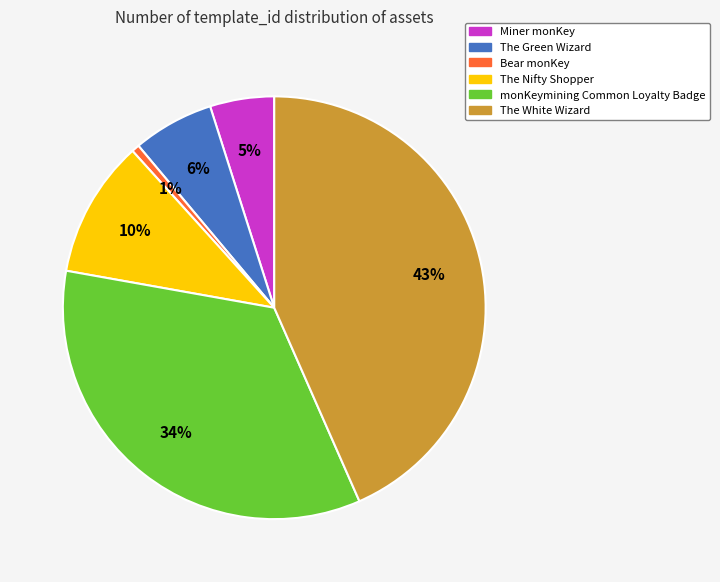

How many slices are in this pie chart?

6